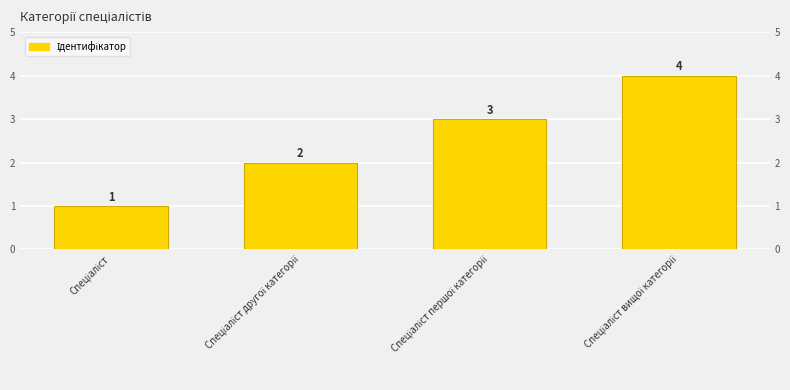

Which has a higher value, Спеціаліст or Спеціаліст першої категорії?

Спеціаліст першої категорії